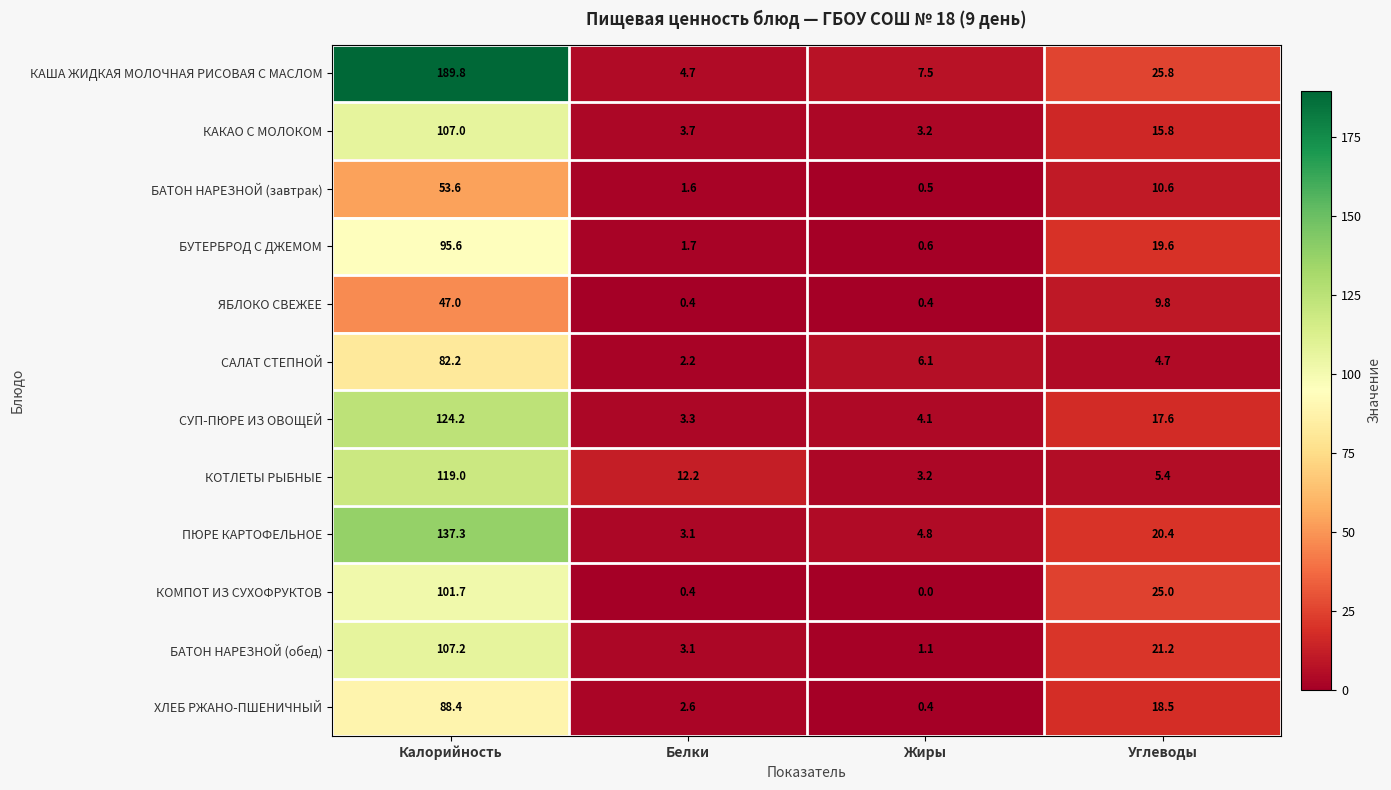

List the labels in order of САЛАТ СТЕПНОЙ value, smallest first.

Белки, Углеводы, Жиры, Калорийность